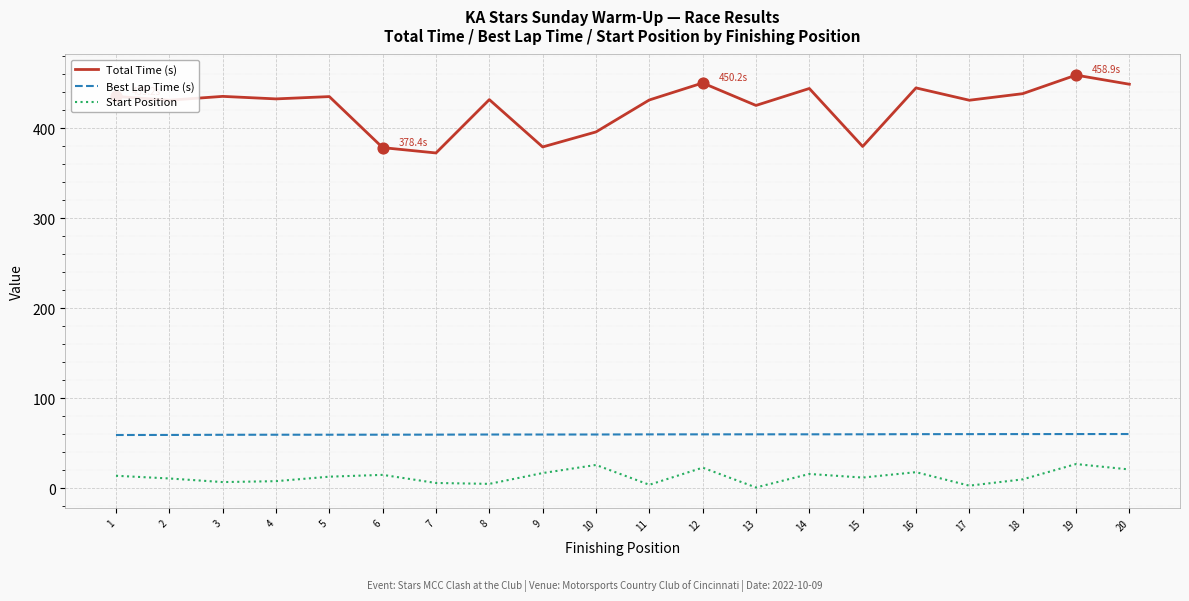

At which category is the sum across all series the highest?

19